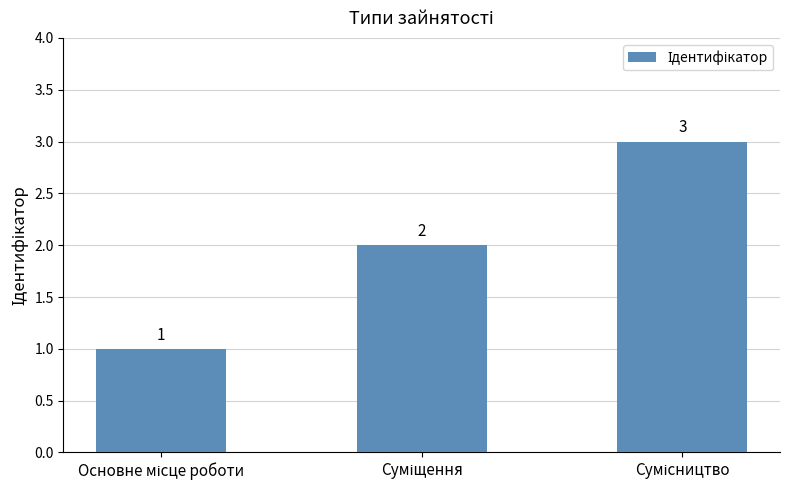

How many bars are there in total?

3